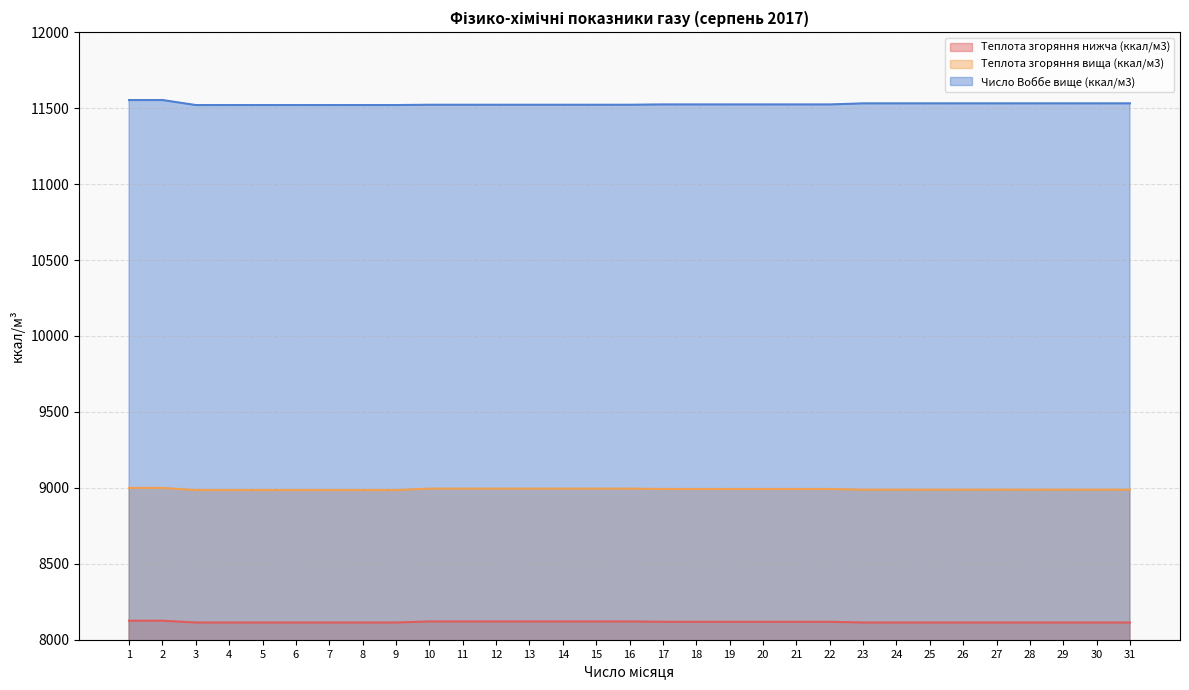

At 12, list the series in order from largest to smallest.

Число Воббе вище (ккал/м3), Теплота згоряння вища (ккал/м3), Теплота згоряння нижча (ккал/м3)